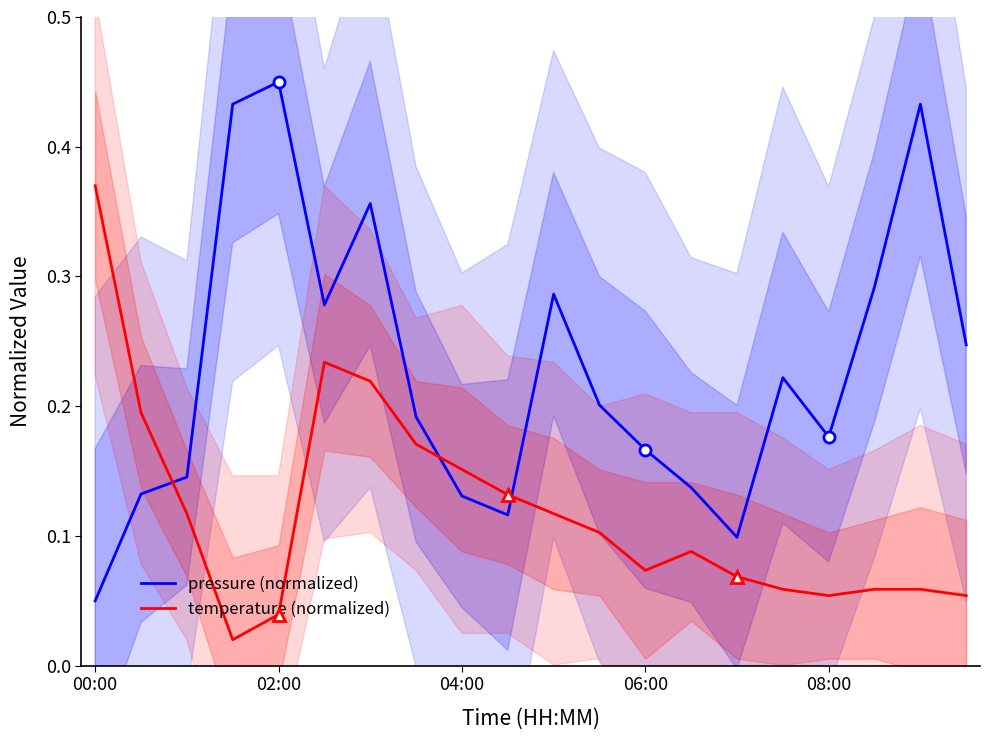

At which category is the sum across all series the highest?

6